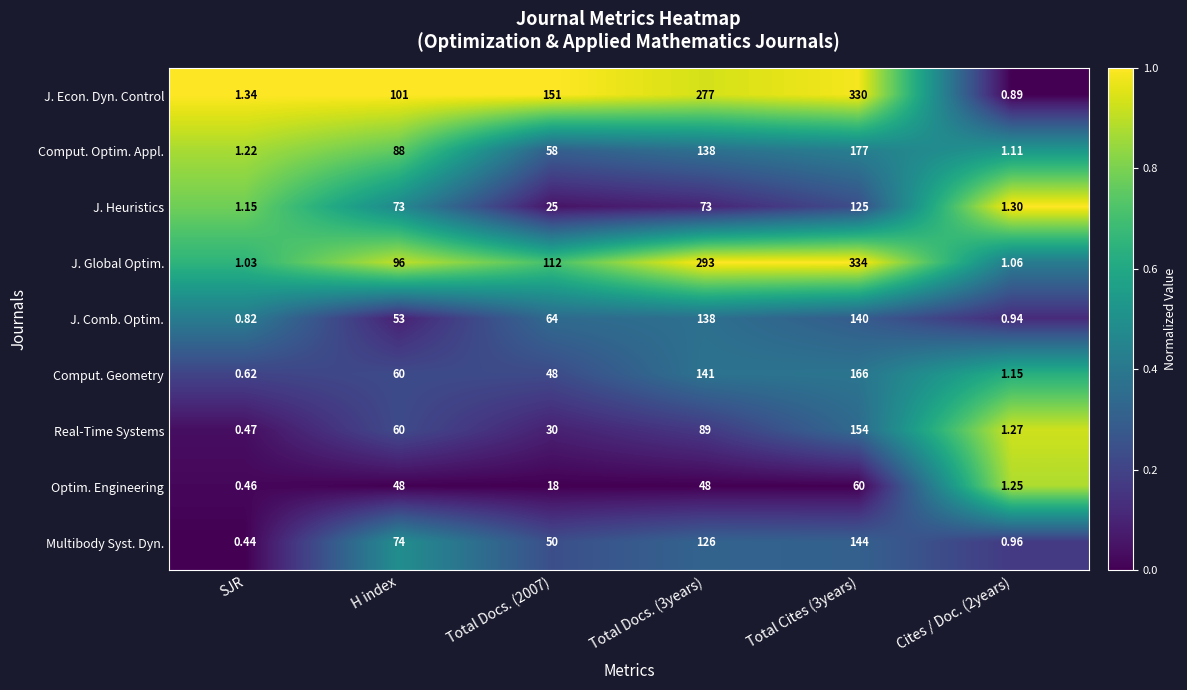

Is the value of Real-Time Systems at Total Docs. (3years) greater than the value of Multibody Syst. Dyn. at Cites / Doc. (2years)?

Yes